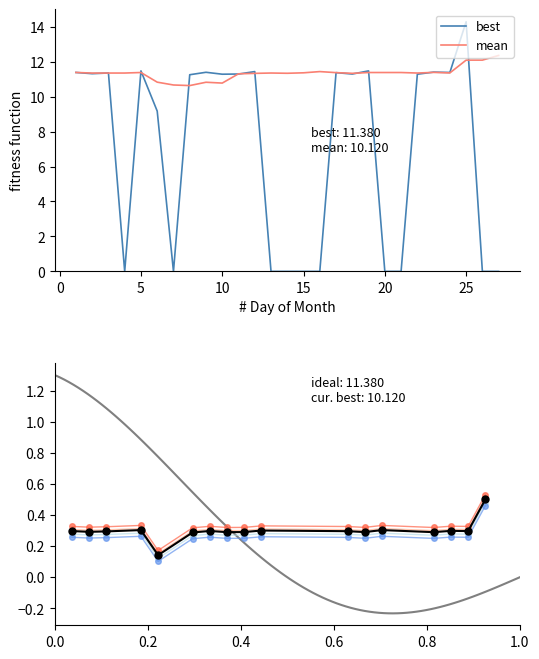

Rank the categories by value from lowest to highest.

4, 7, 13, 14, 15, 16, 20, 21, 26, 27, 6, 8, 10, 22, 11, 18, 2, 3, 17, 1, 24, 9, 23, 12, 5, 19, 25